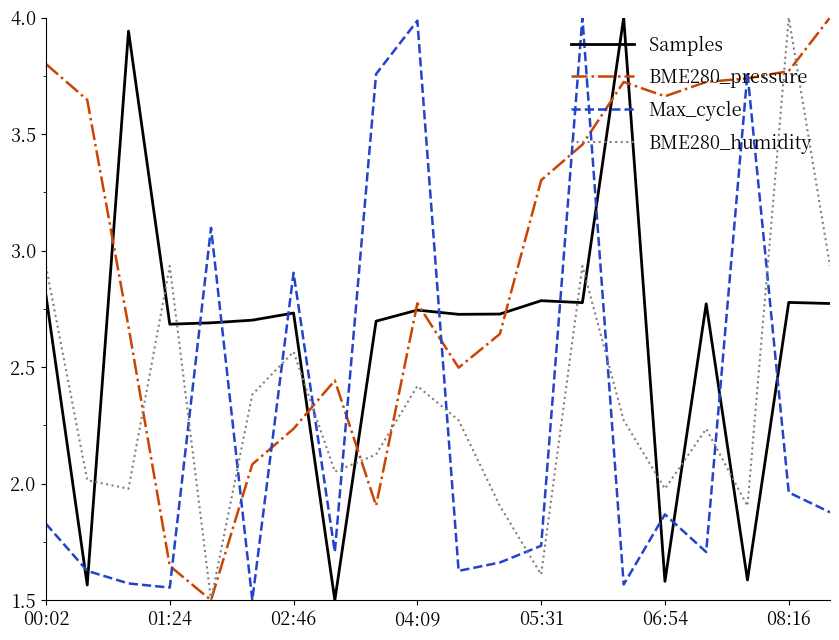

What is the sum of all BME280_pressure values?

59.2